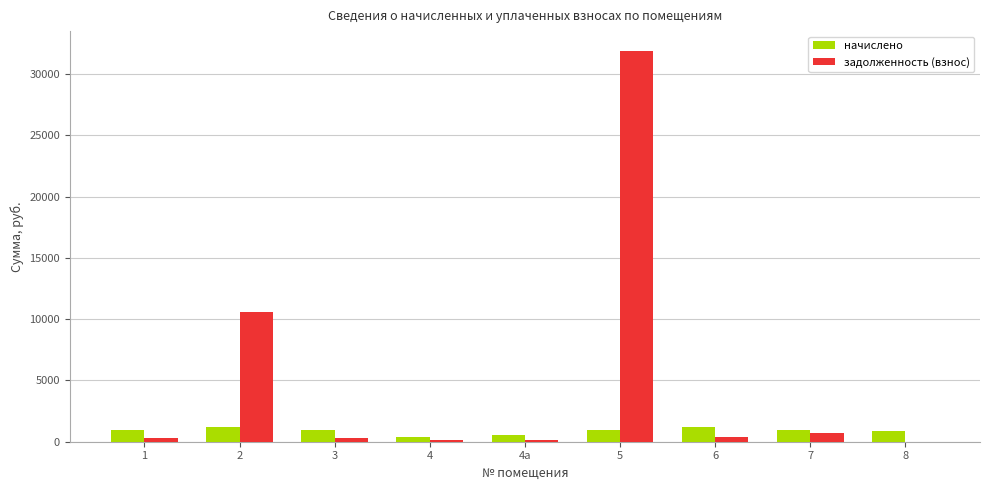

What is the greatest value displayed?

31920.6